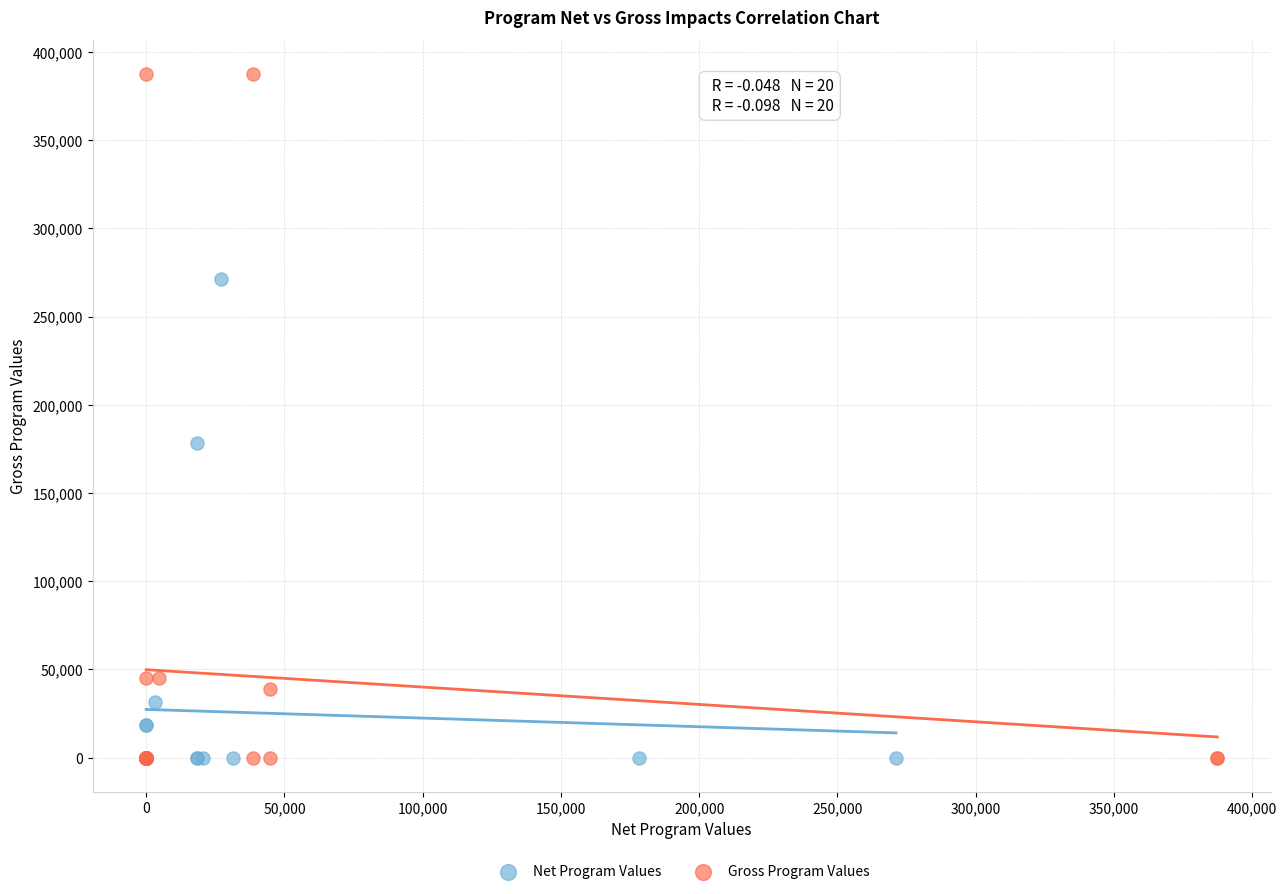

Which series has the largest Y range (max minus min)?

Gross Program Values